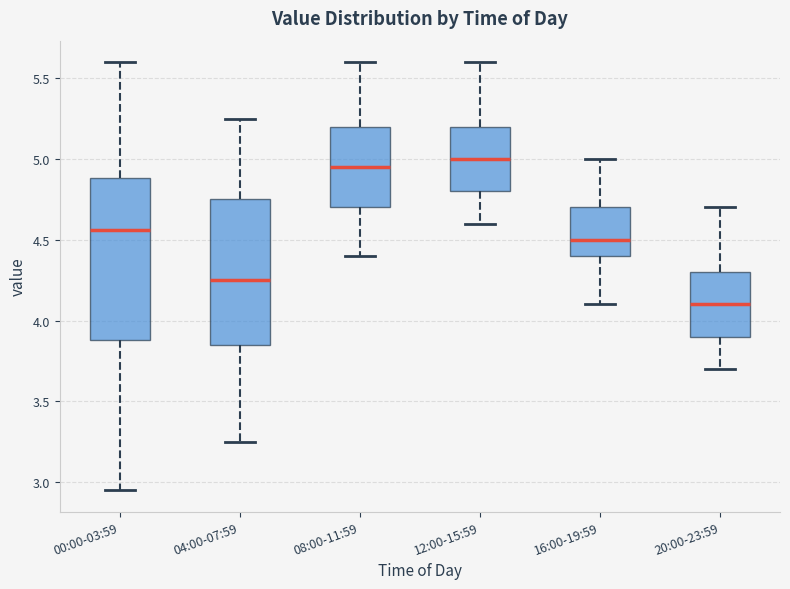

Which box is the tallest, from its lower edge to its upper edge?

00:00-03:59